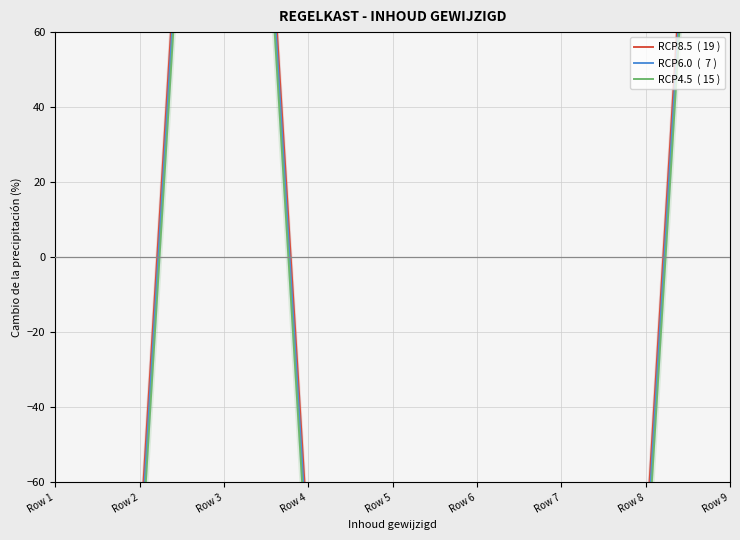

Where is RCP6.0  (  7 ) nearest to the value 102?

Row 8